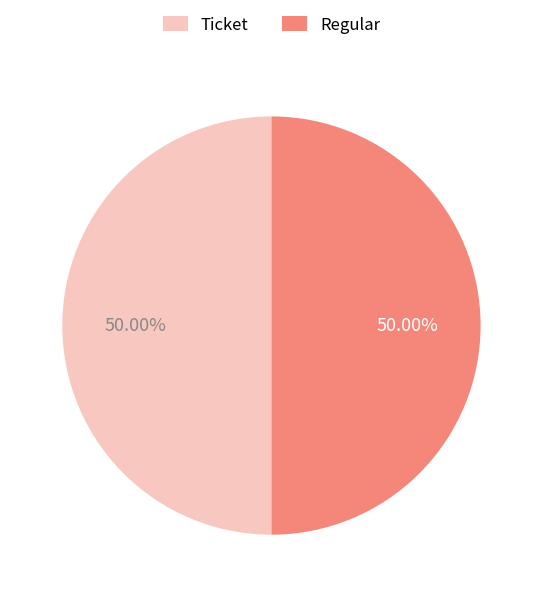

Is the sum of Regular and Ticket greater than half?

Yes